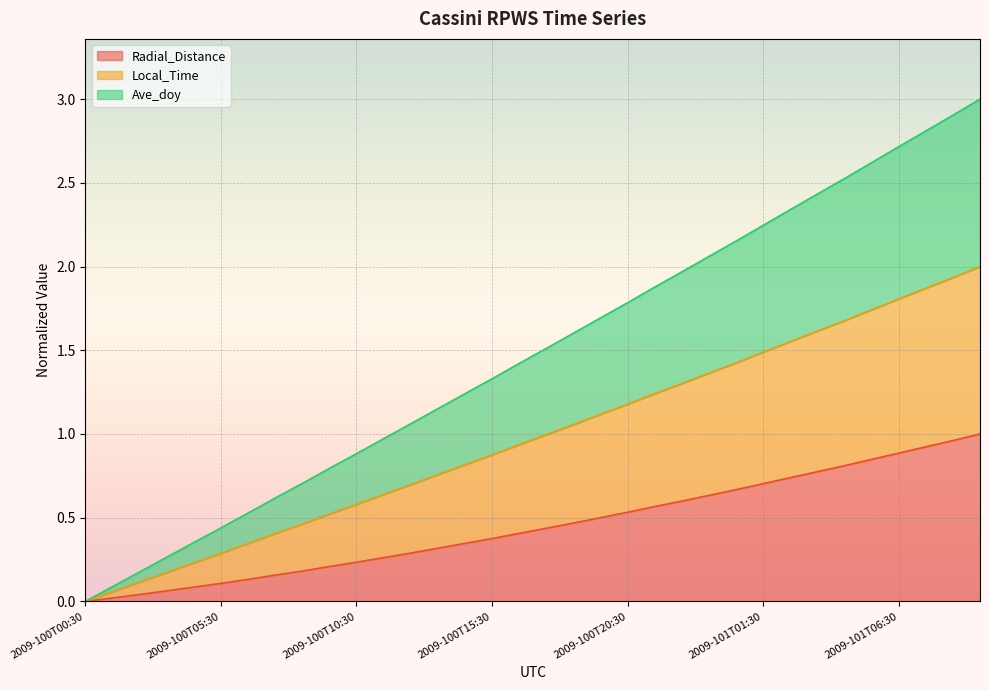

Which label corresponds to the largest value in the chart?

2009-101T09:30